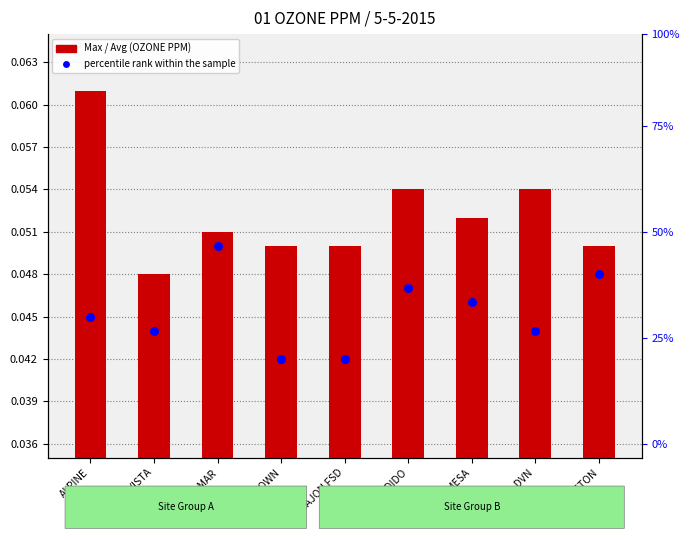

Which series has the largest total across all categories?

Max